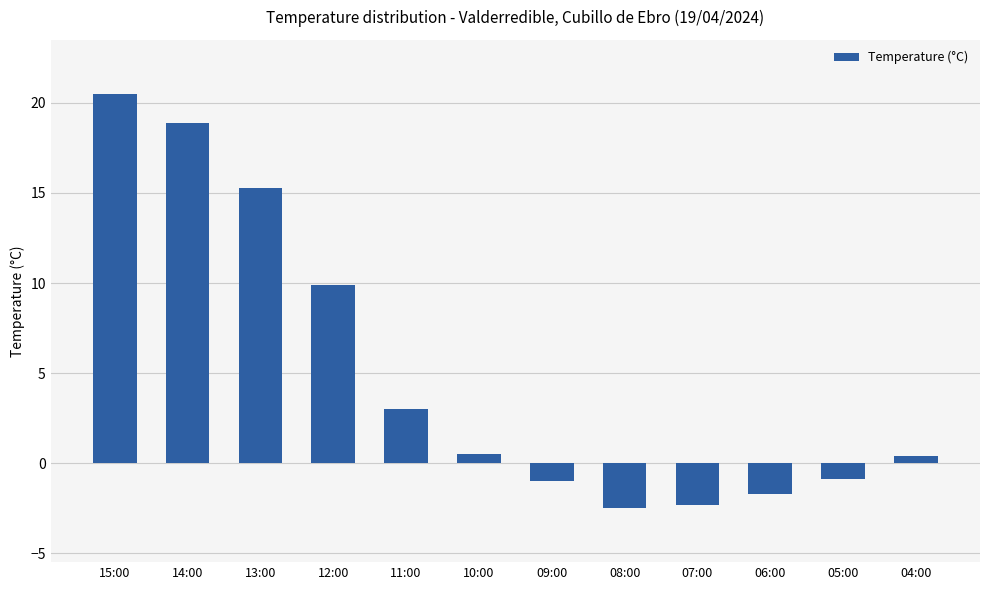

What position from the left is 09:00?

7